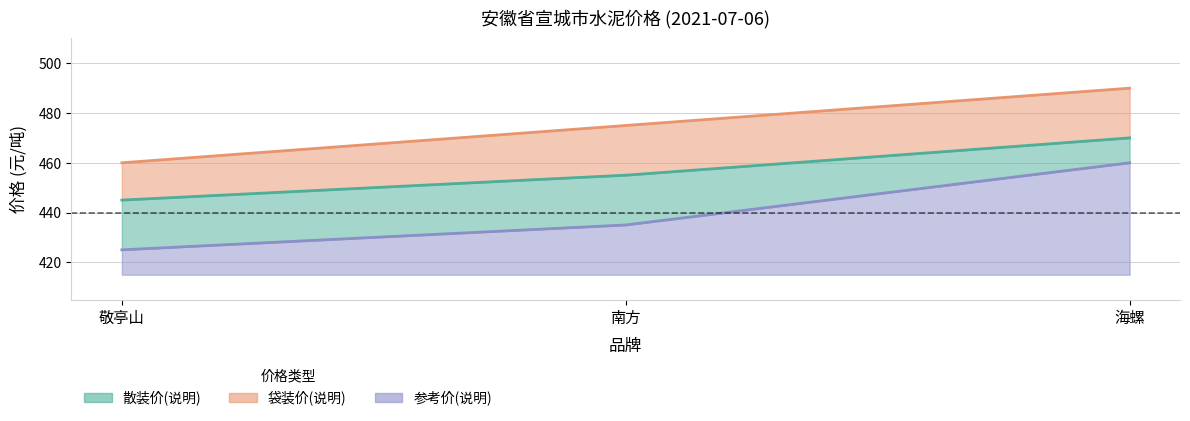

Is it true that 参考价(说明) equals 195 at 海螺?

False